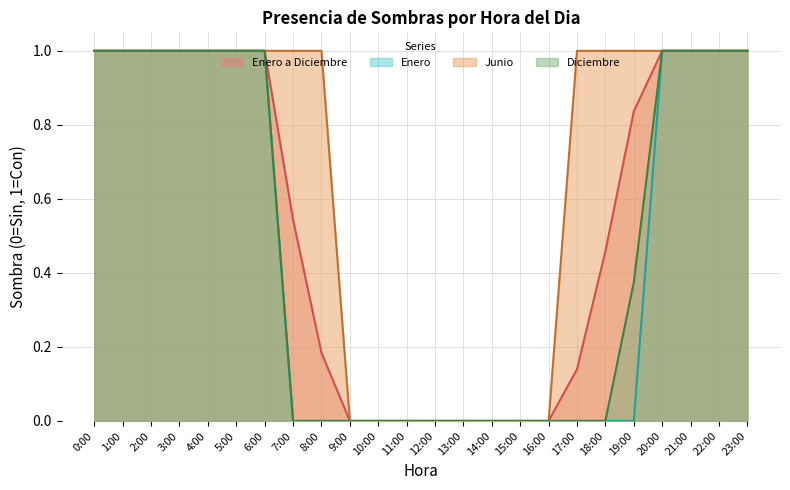

How many Diciembre values are between 0 and 1?

24